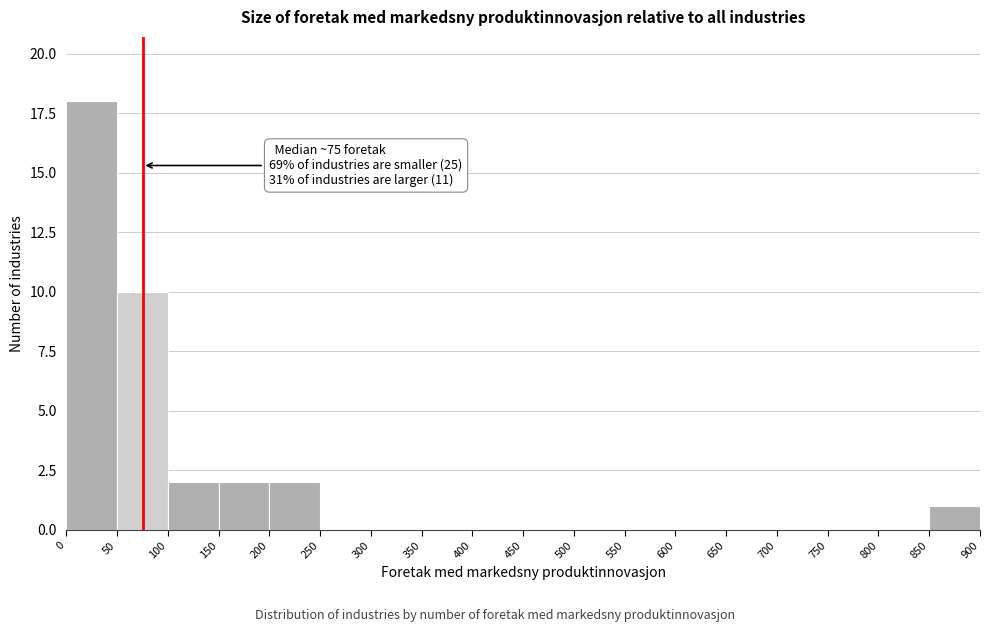

Which range on the x-axis has the tallest bar?

0 to 50